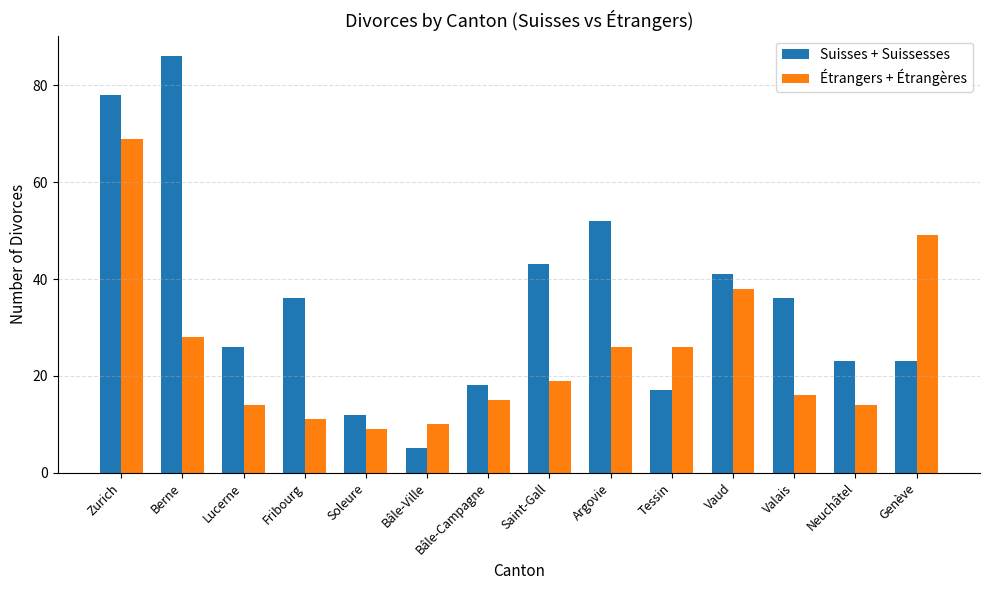

Count the number of categories in the chart.

14